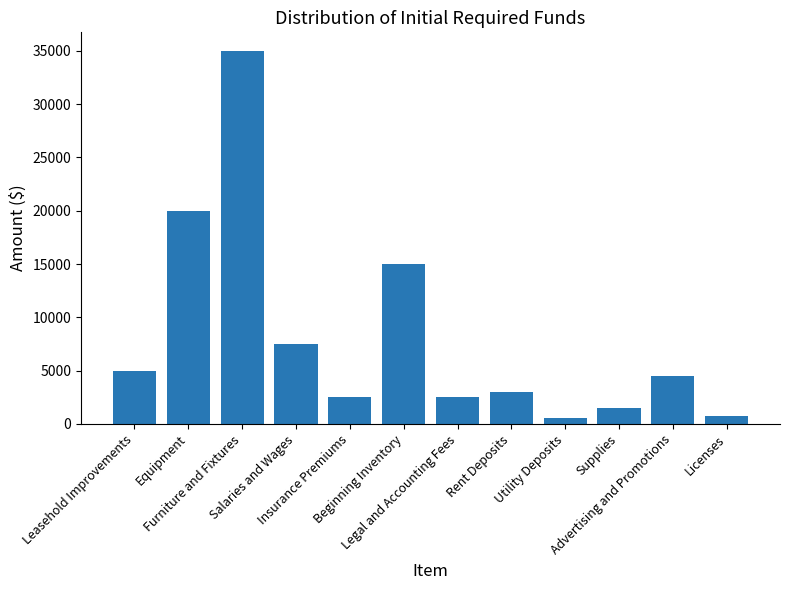

What is the minimum value shown in the chart?

500